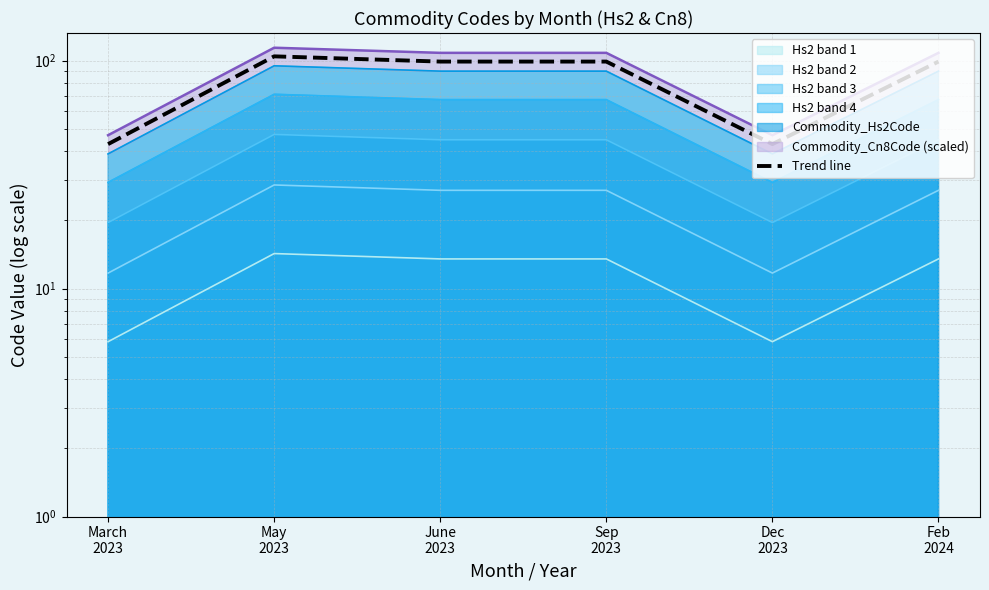

Is it true that the value at Dec
2023 is 43.1?

True